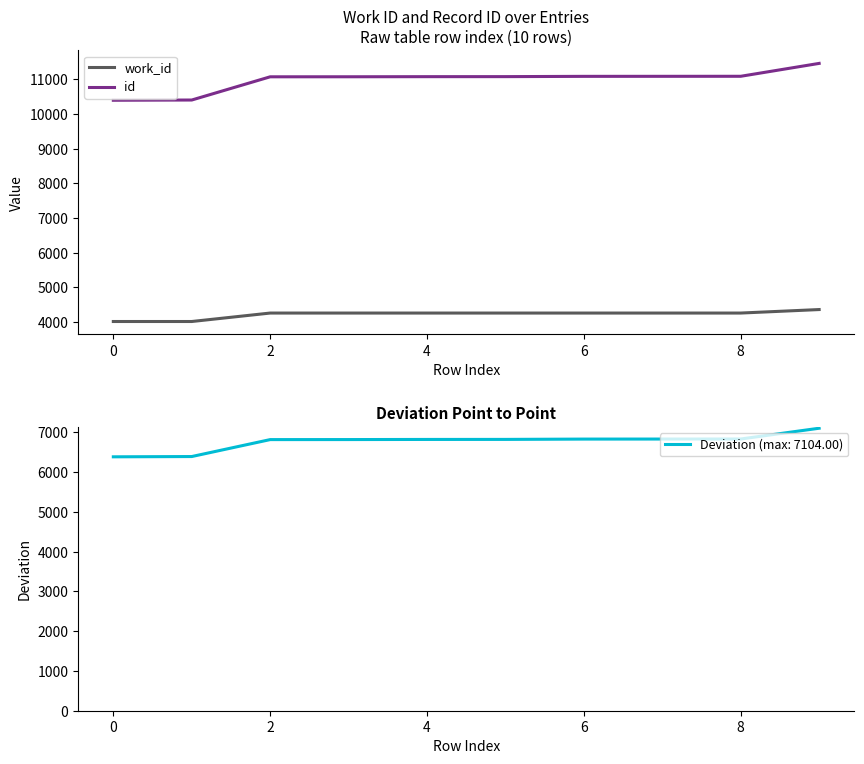

True or false: id and work_id cross at least once.

False